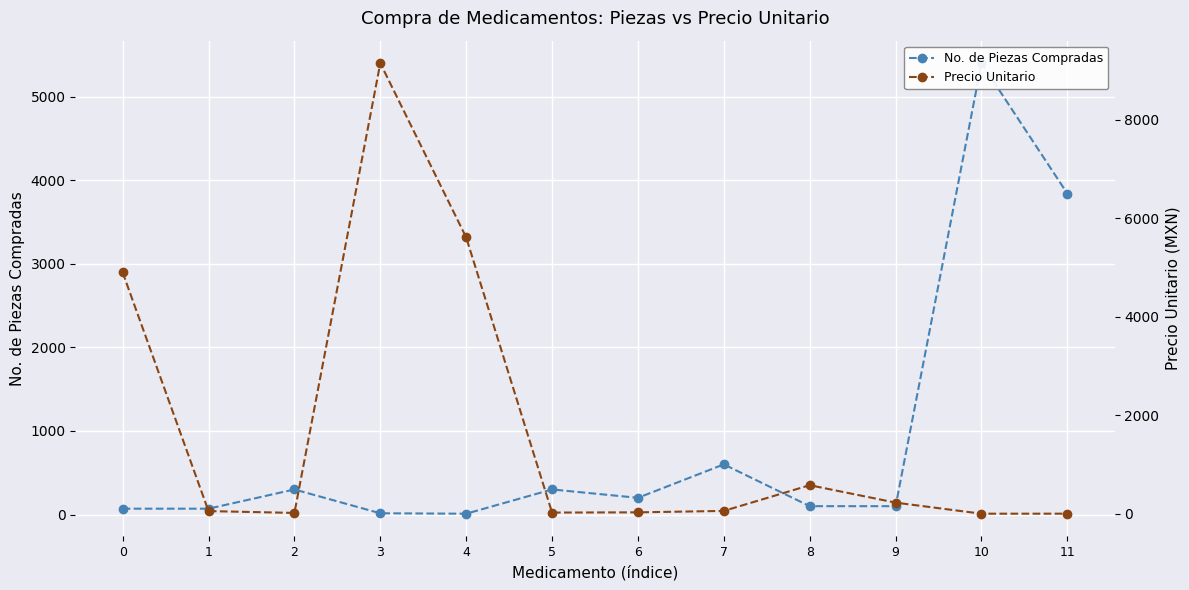

What is the average value of the No. de Piezas Compradas series?

917.1